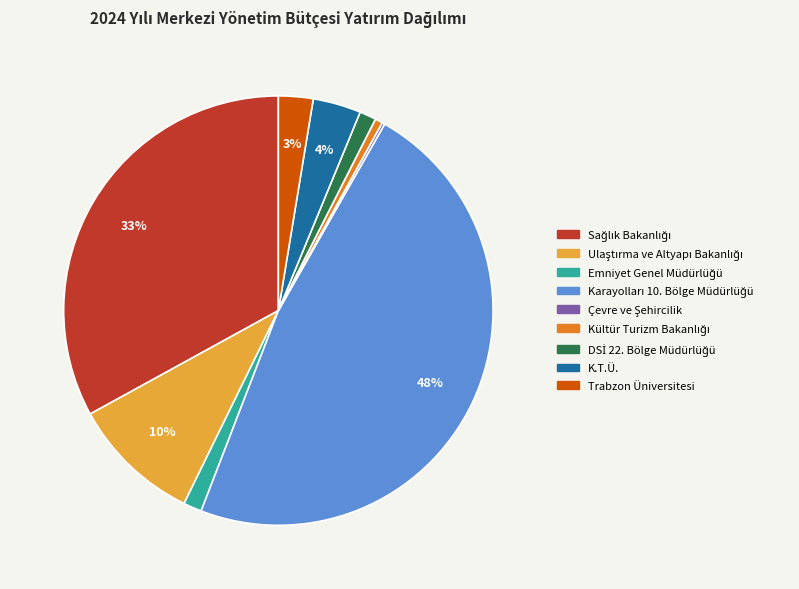

What percentage is the Trabzon Üniversitesi slice, to the nearest percent?

3%